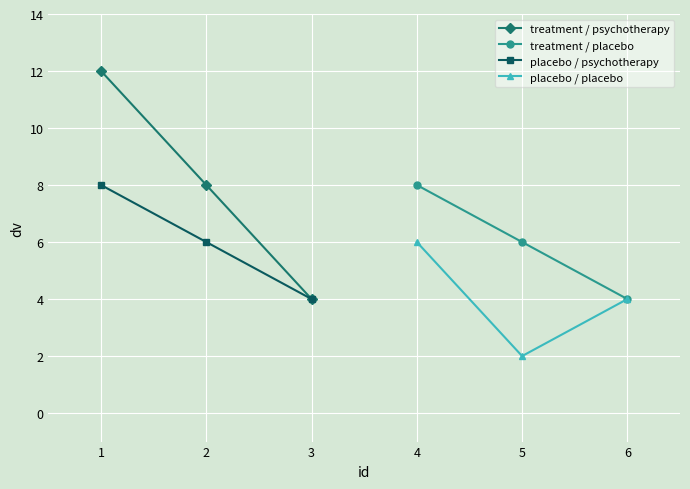

What is the maximum value for placebo / psychotherapy?

8